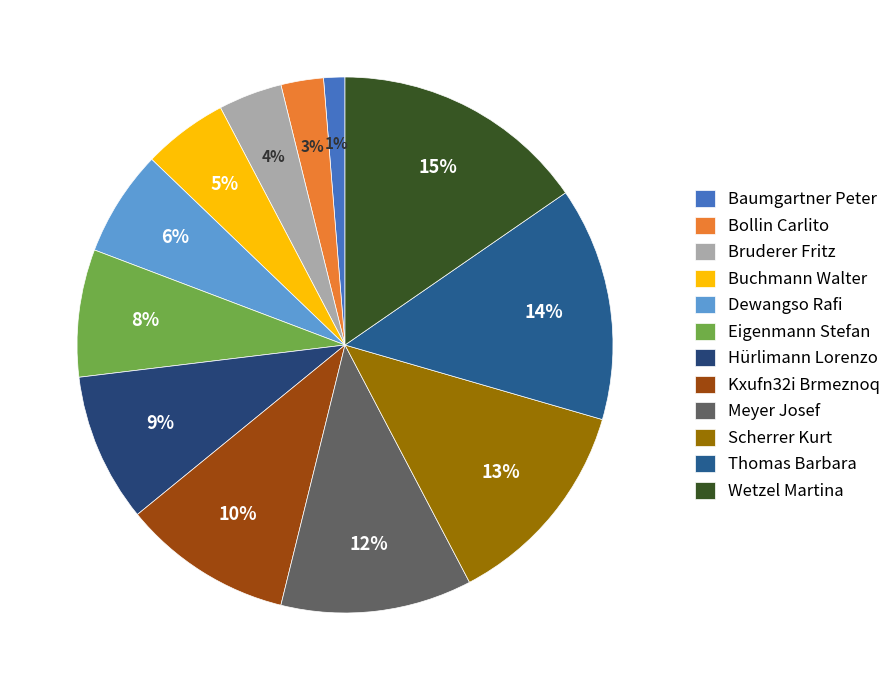

To the nearest percent, what percentage of the pie is Bruderer Fritz?

4%